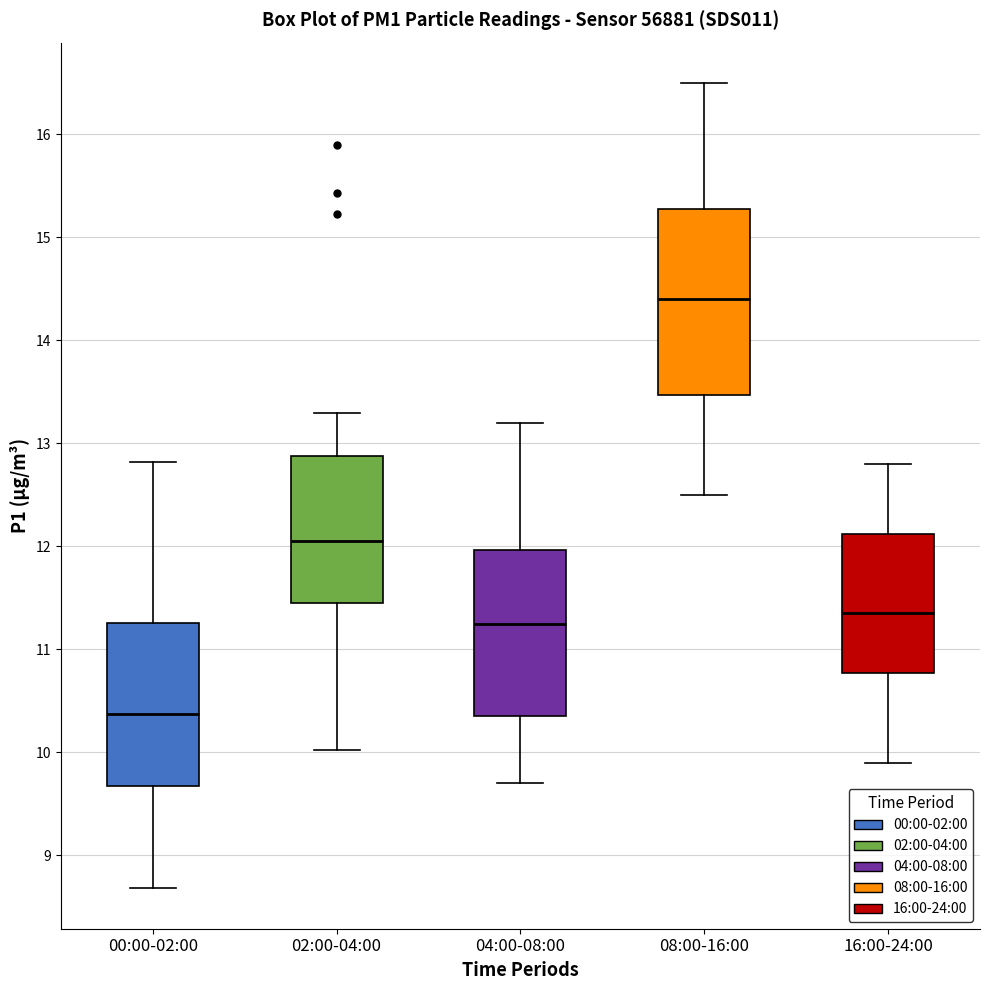

Where does the lower whisker of the box for 02:00-04:00 end on the y-axis? The values are not printed on the chart, so give them approximately, as read against the axis.

10.0